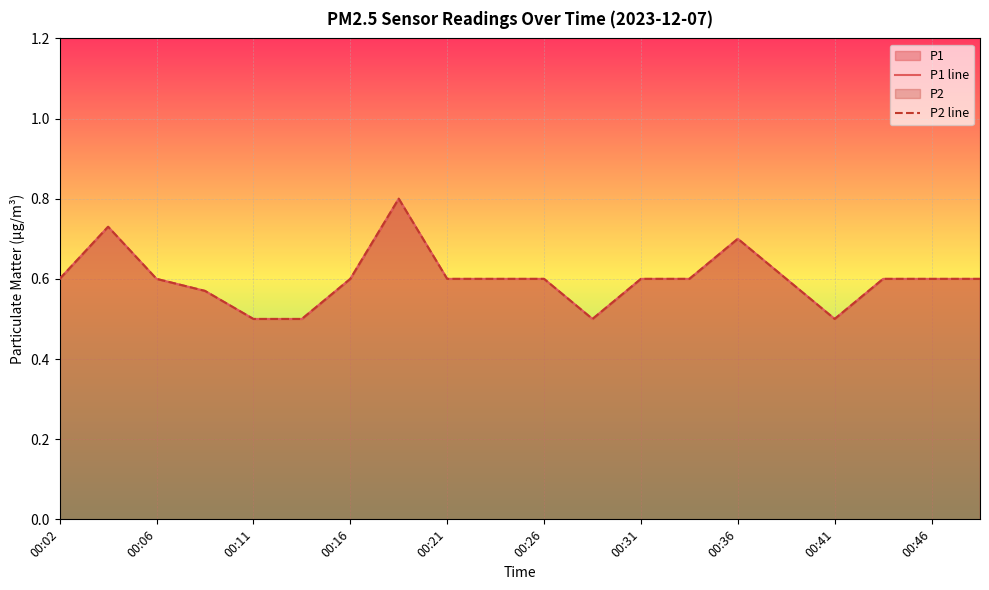

True or false: P1 line and P2 line intersect in this chart.

False